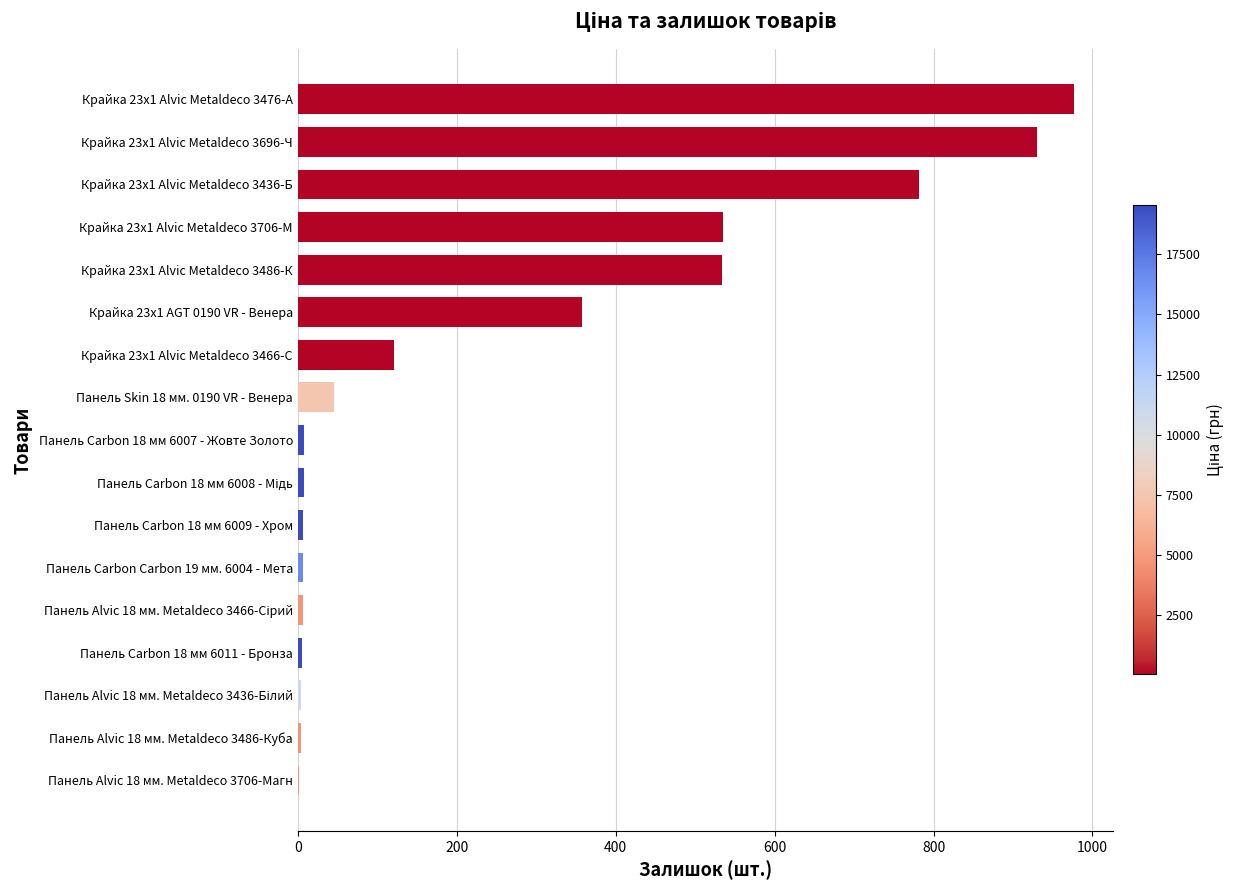

True or false: the data shows 6 at Панель Carbon Carbon 19 мм. 6004 - Мета.

True